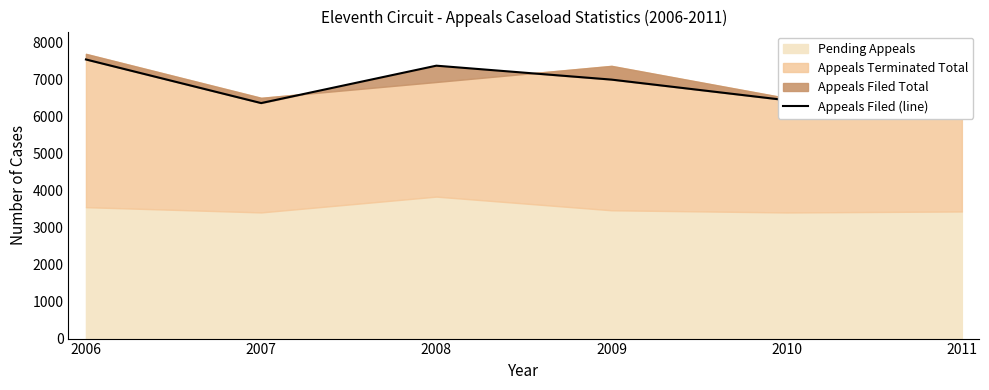

What is the minimum value shown in the chart?

6233